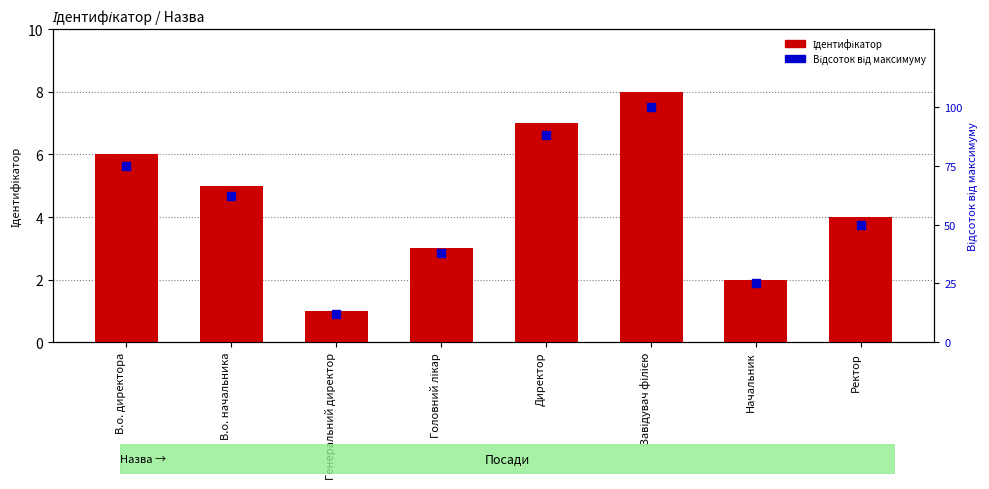

At which category is the sum across all series the highest?

Завідувач філією